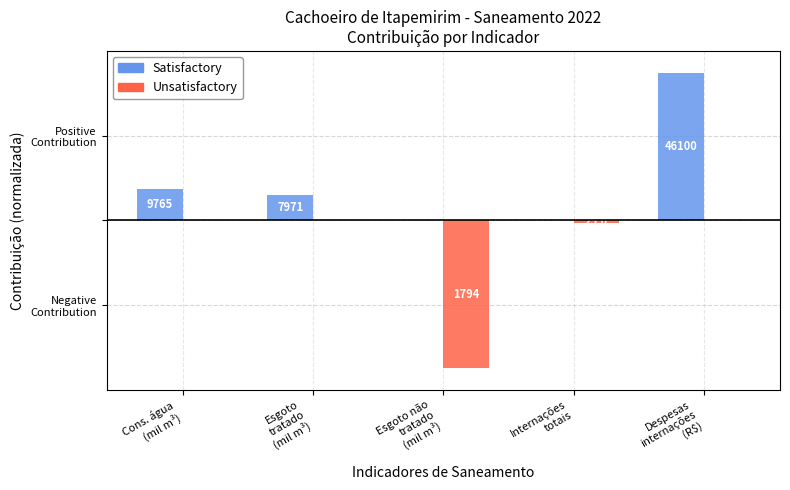

What are all the series names shown in the legend?

Satisfactory, Unsatisfactory